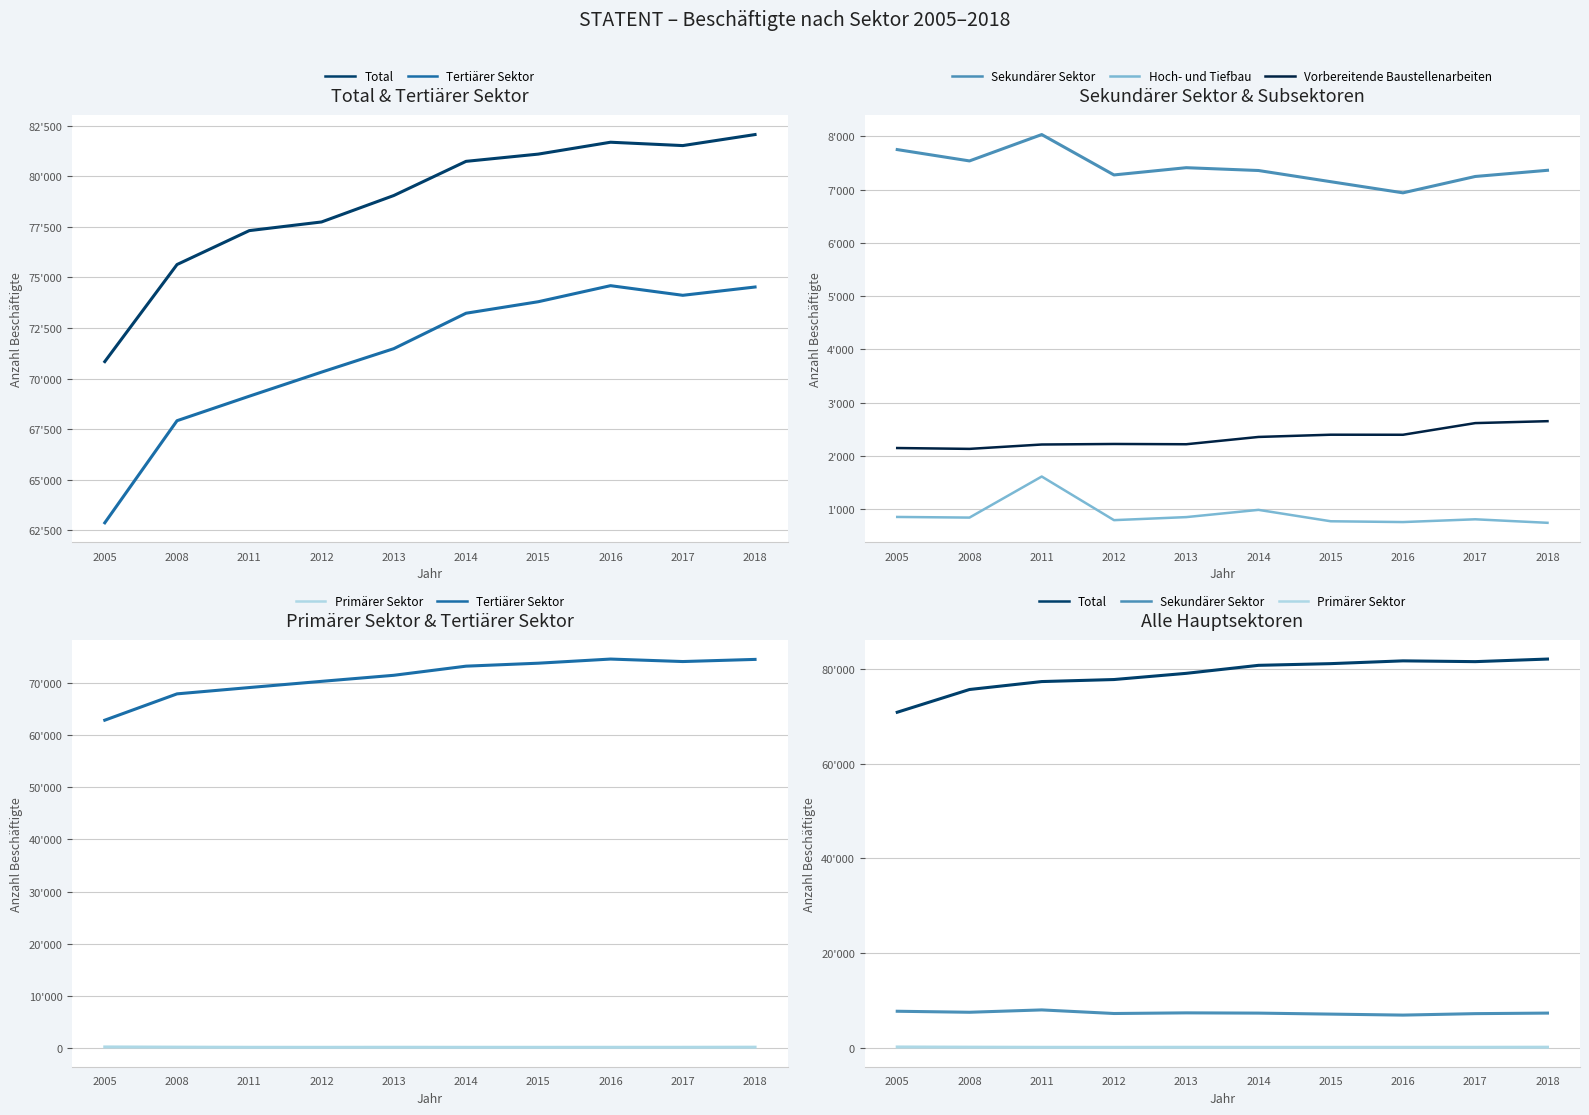

Reading left to right, extract all data points from this chart.

Total: 2005=70838	2008=75636	2011=77312	2012=77740	2013=79047	2014=80736	2015=81094	2016=81681	2017=81515	2018=82060
Tertiärer Sektor: 2005=62870	2008=67917	2011=69128	2012=70318	2013=71478	2014=73229	2015=73798	2016=74591	2017=74115	2018=74525
Sekundärer Sektor: 2005=7753	2008=7540	2011=8035	2012=7277	2013=7413	2014=7360	2015=7150	2016=6941	2017=7248	2018=7364
Hoch- und Tiefbau: 2005=856	2008=844	2011=1615	2012=796	2013=853	2014=989	2015=775	2016=760	2017=812	2018=746
Vorbereitende Baustellenarbeiten: 2005=2150	2008=2134	2011=2216	2012=2226	2013=2221	2014=2358	2015=2400	2016=2399	2017=2618	2018=2654
Primärer Sektor: 2005=215	2008=179	2011=149	2012=145	2013=156	2014=147	2015=146	2016=149	2017=152	2018=171